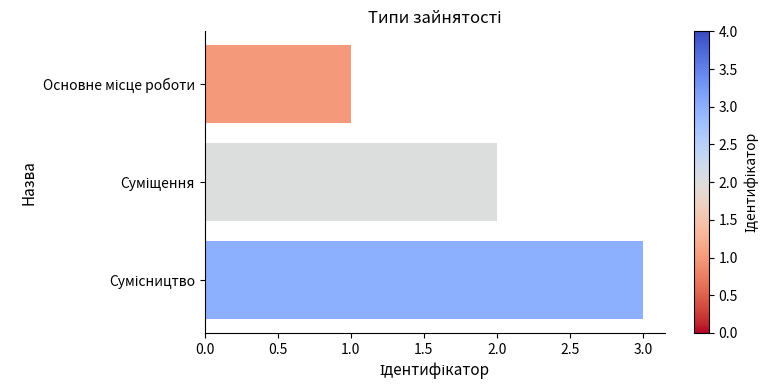

What is the sum of all values?

6